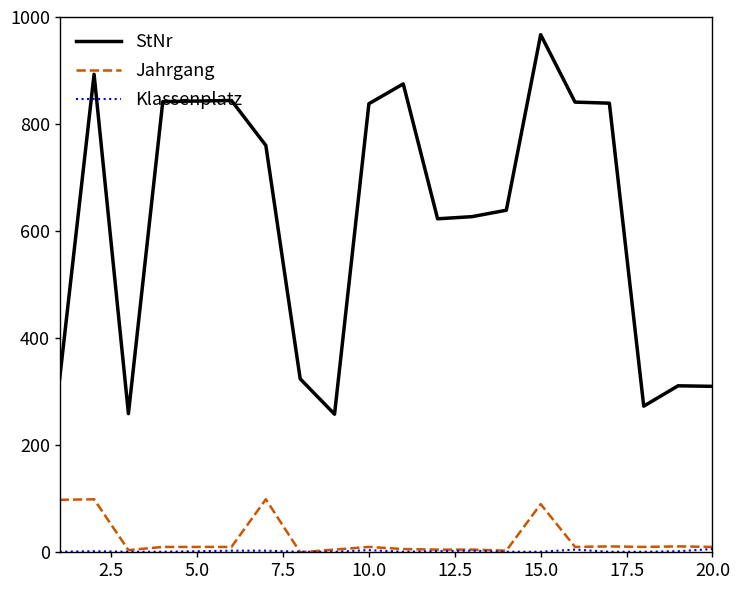

True or false: StNr and Jahrgang cross at least once.

False